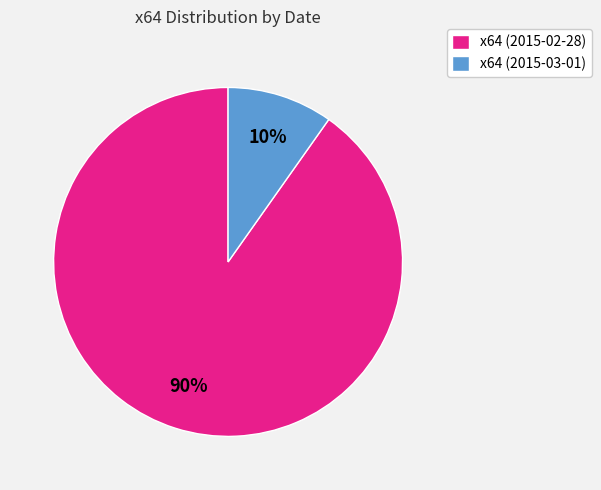

What is the majority slice?

x64 (2015-02-28)